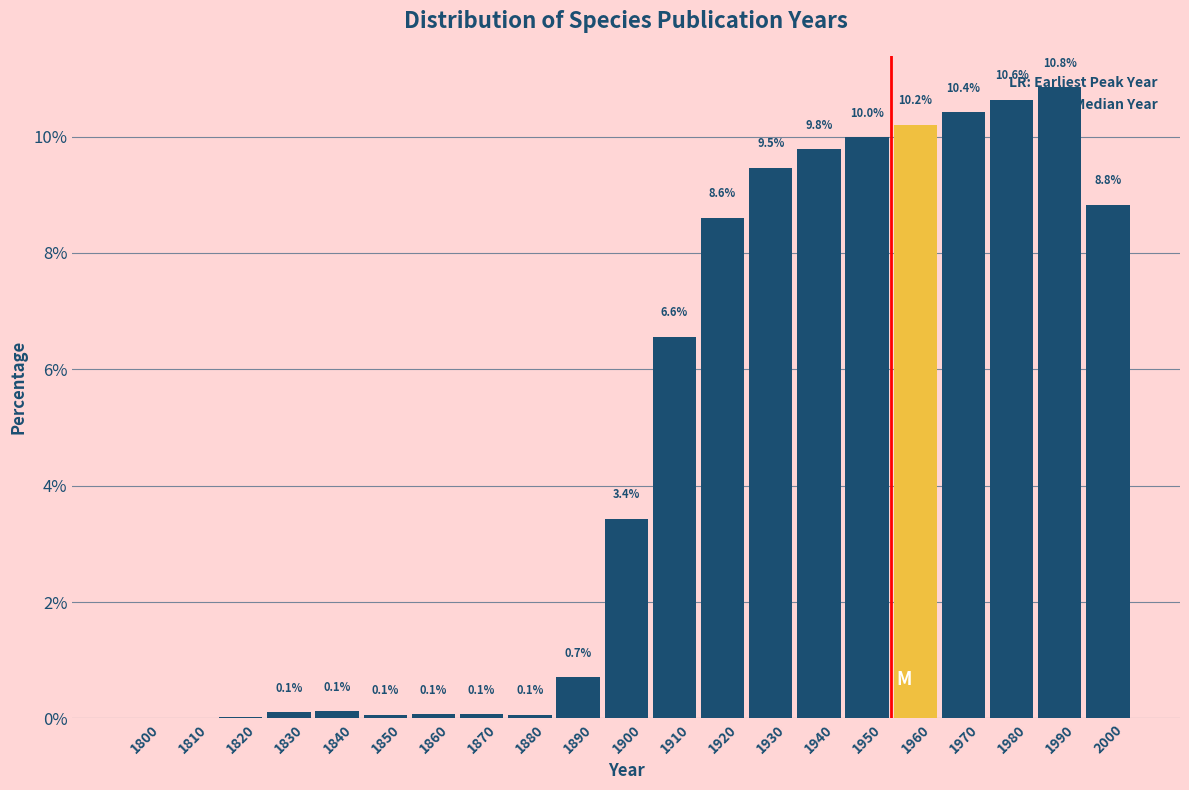

The chart shows a value of 4.8 at 2000. True or false?

False